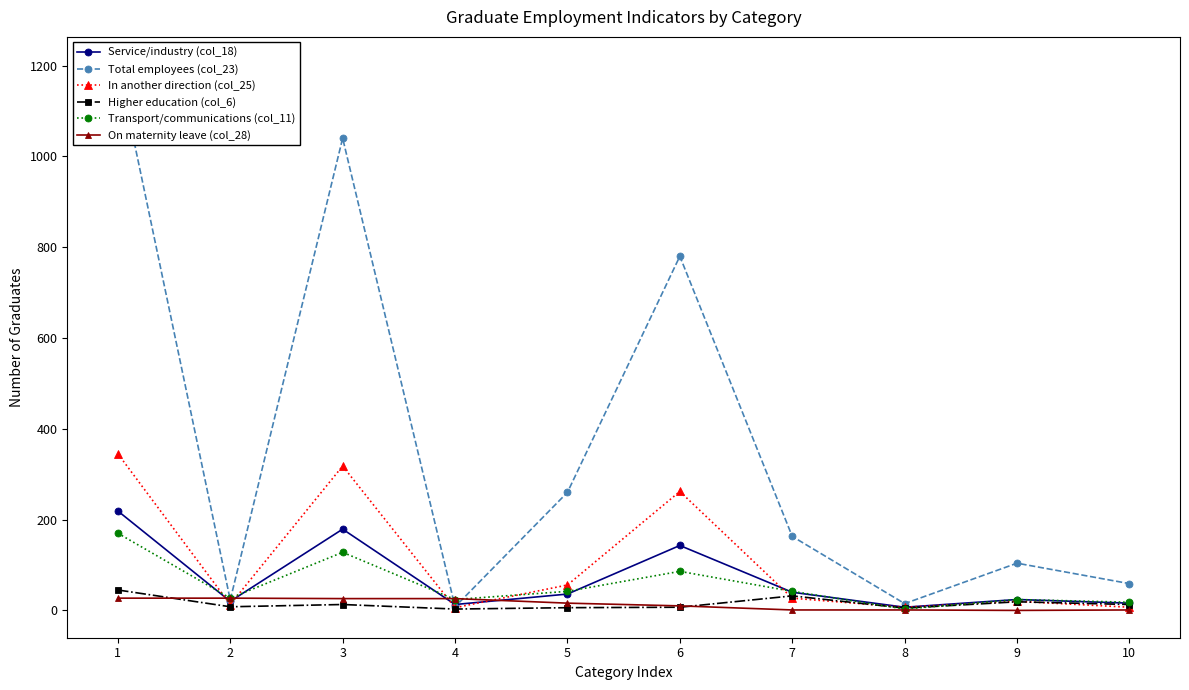

At which label does Total employees (col_23) first exceed 163?

1